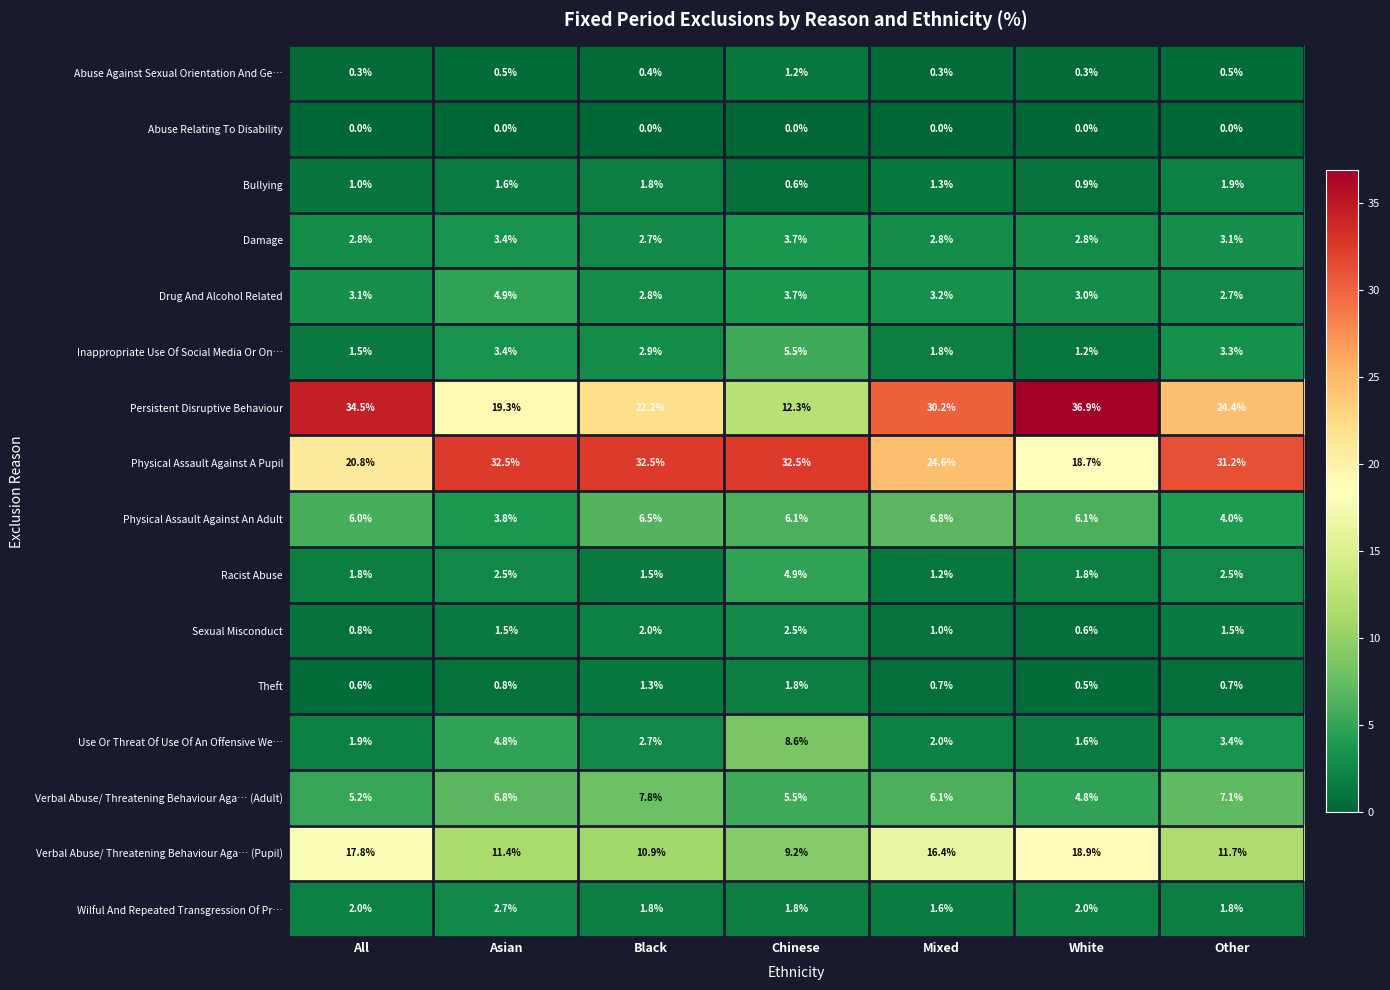

What is the total value across all series at Other?

99.8